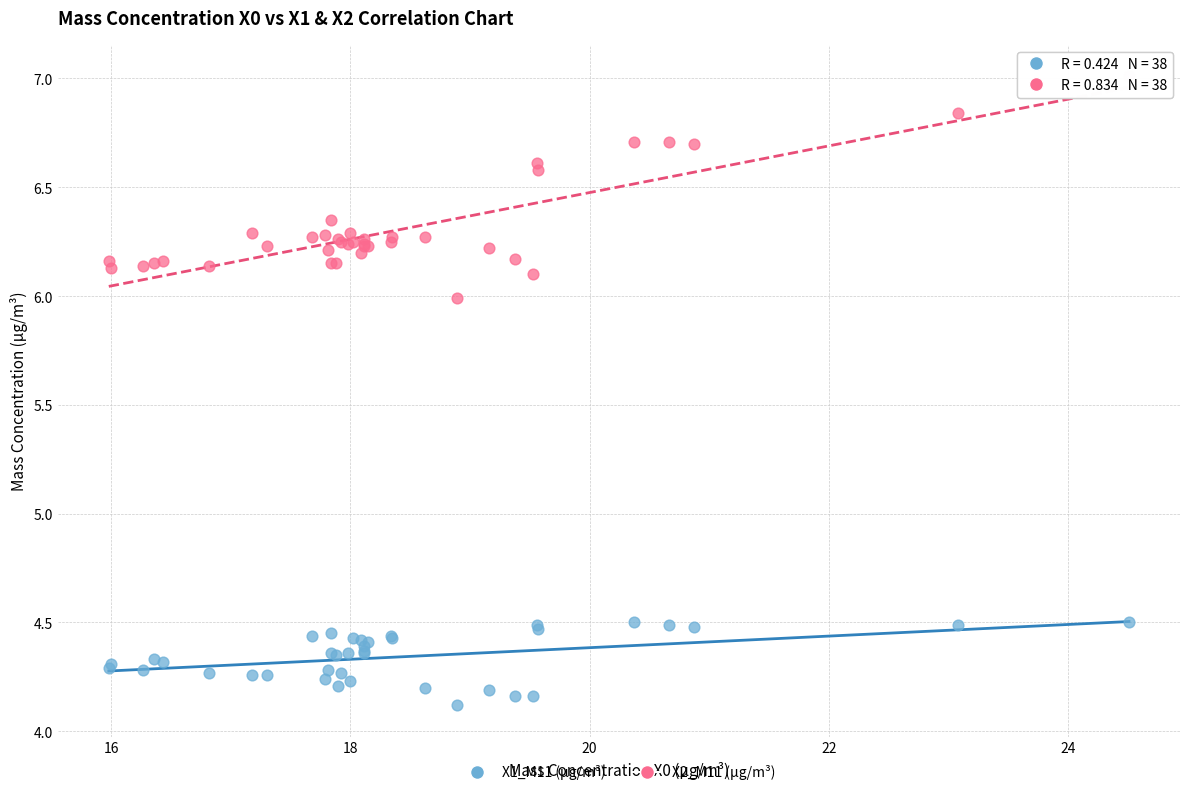

Which series has the largest Y range (max minus min)?

X2_M11 (μg/m³)